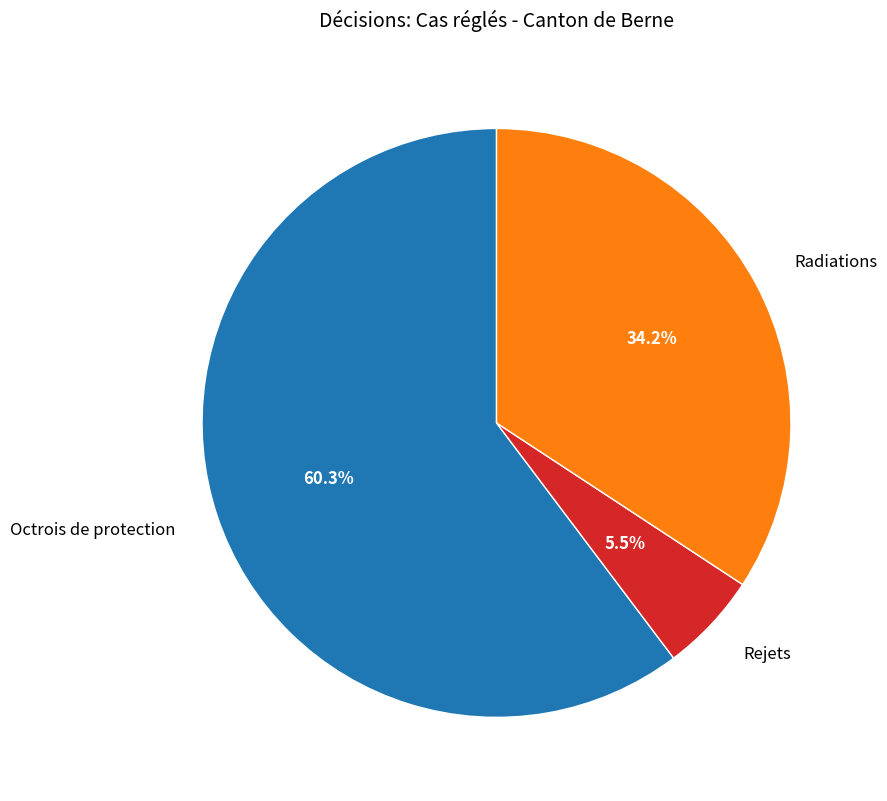

Does any single category account for the majority?

Yes